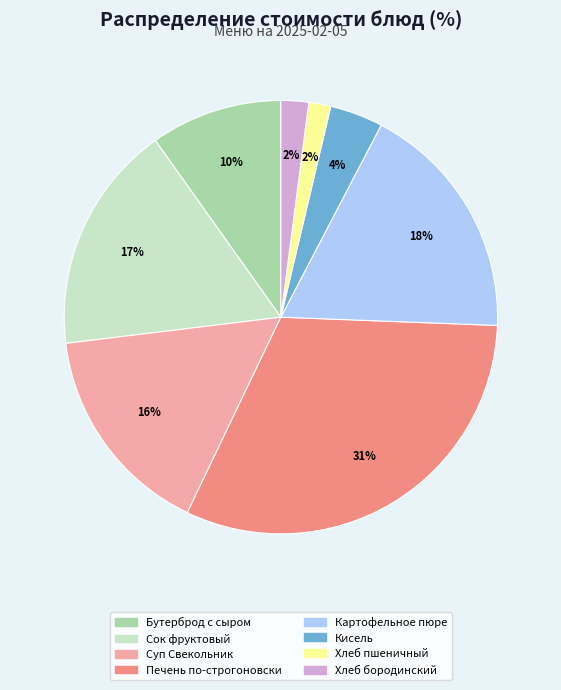

To the nearest percent, what is the average slice percentage?

12%